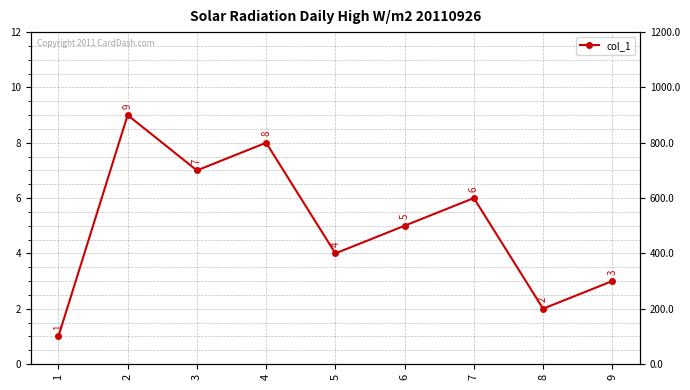

Does the chart have visible grid lines?

Yes